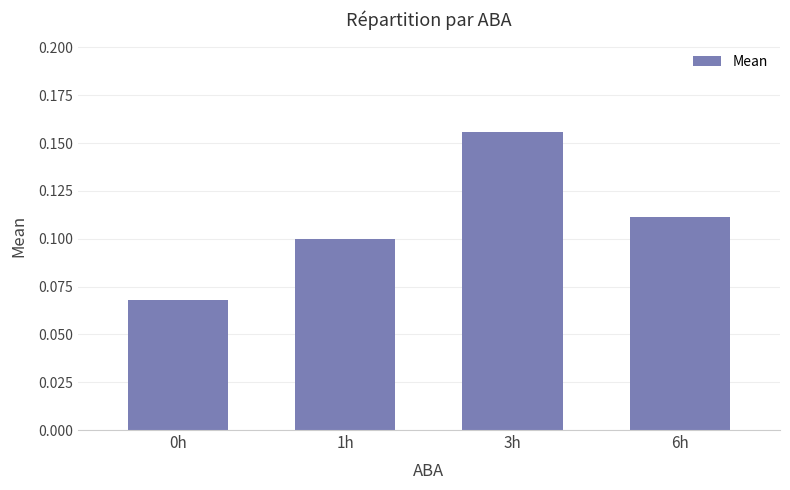

What is the label of the 1st bar from the right?

6h